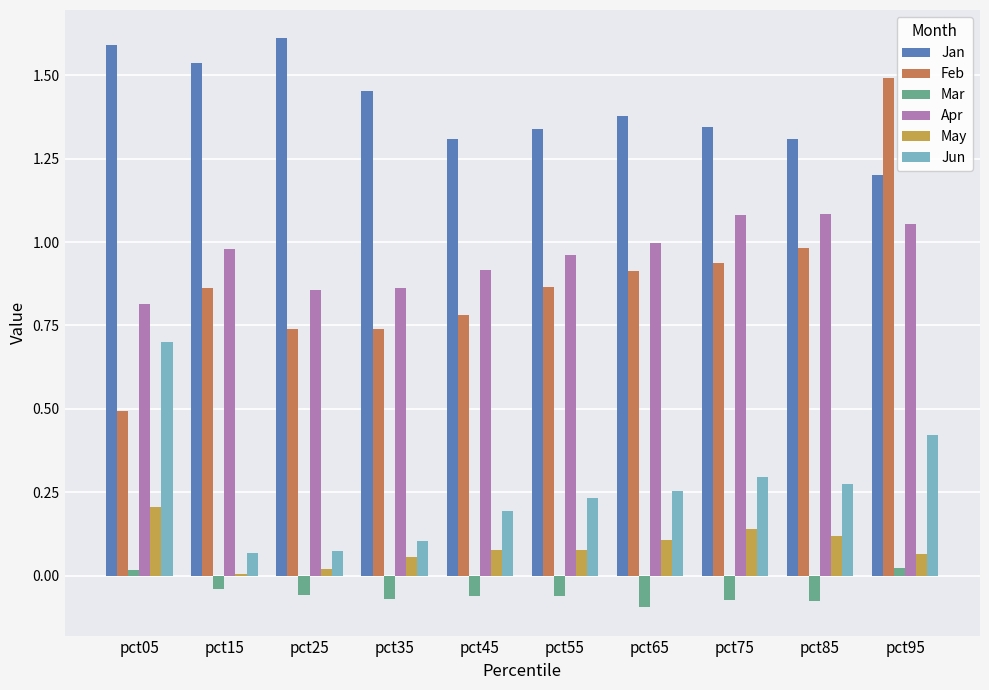

Between pct05 and pct85, which series saw the biggest shift?

Feb